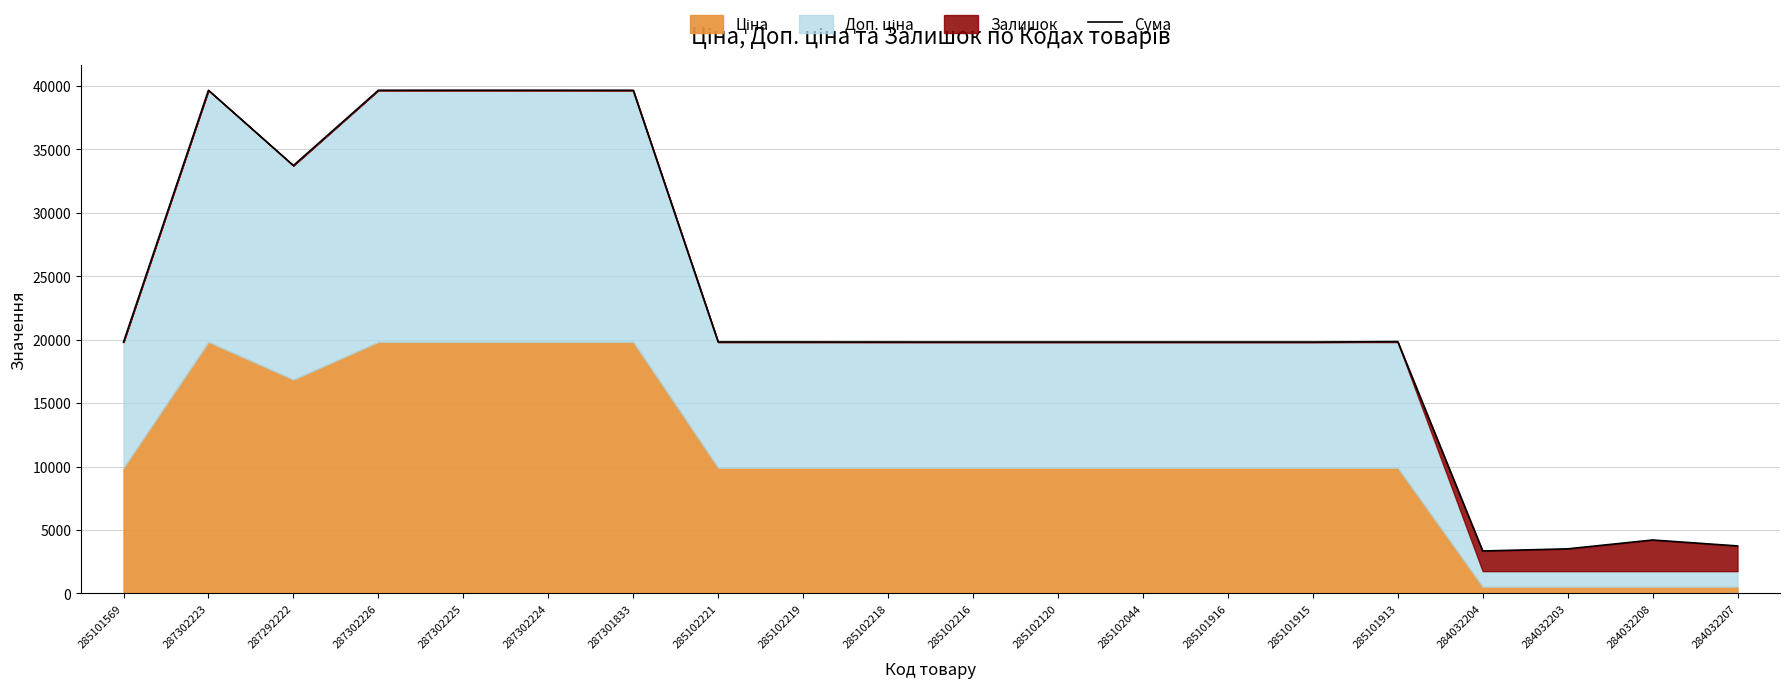

Which category has the lowest value across all series?

284032204